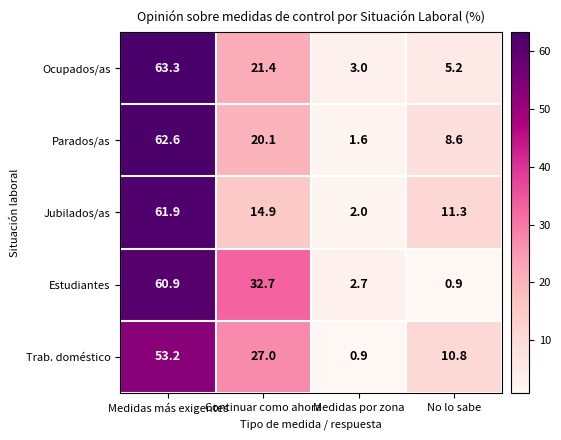

What is the sum of the Jubilados/as values at No lo sabe and Continuar como ahora?

26.2